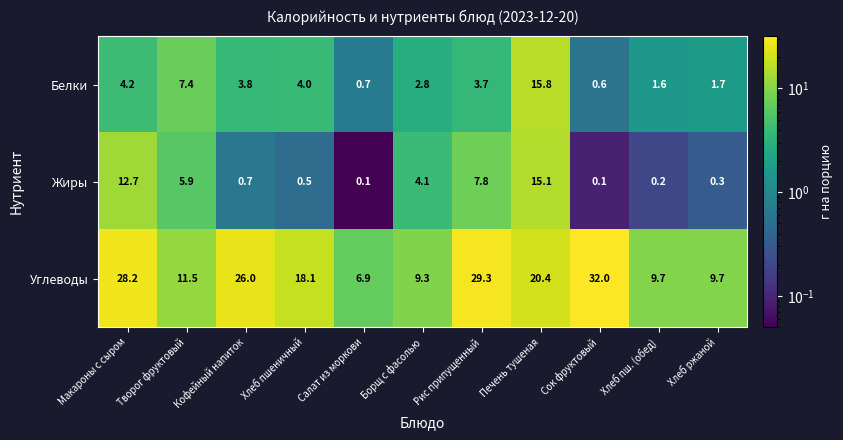

Which series has the largest total across all categories?

Углеводы